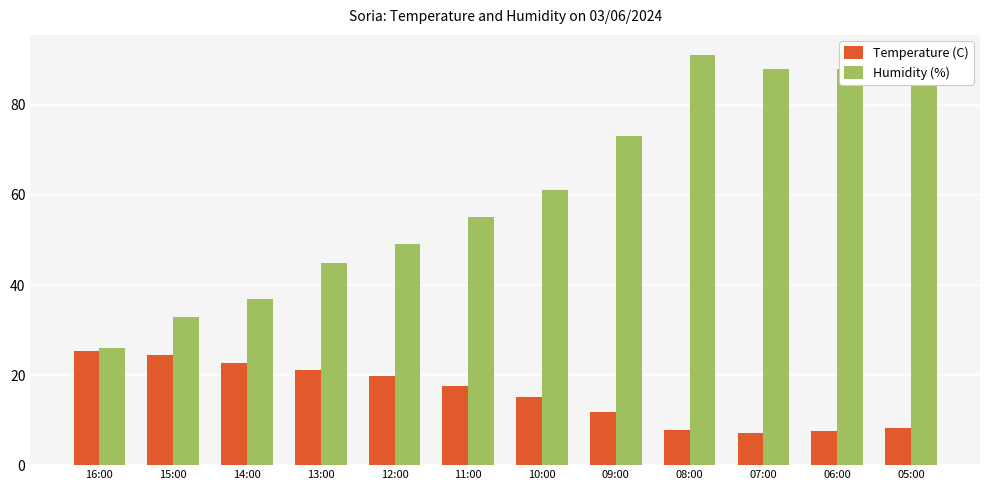

What is the average value of the Humidity (%) series?

61.1